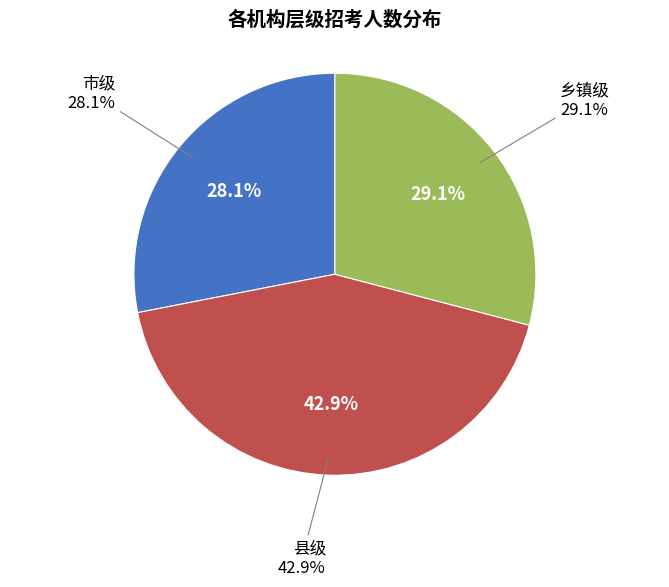

To the nearest percent, what is the average slice percentage?

33%